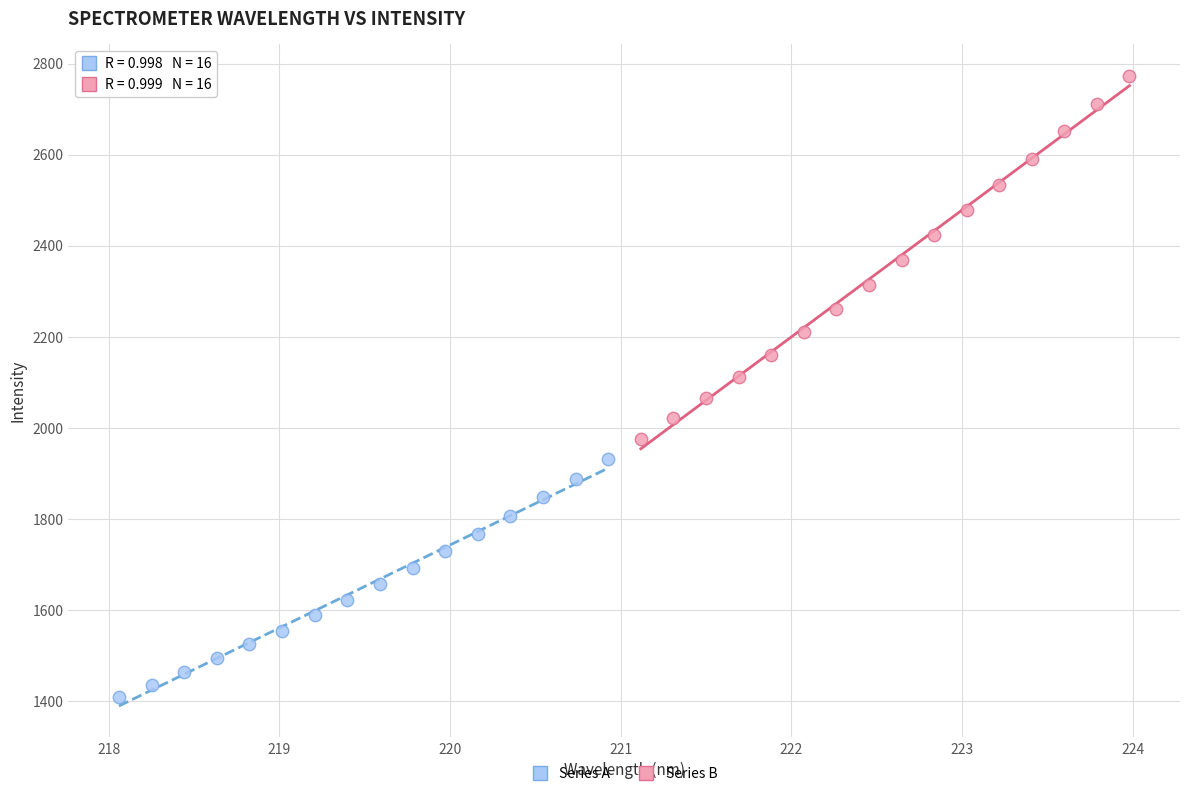

Which series reaches the minimum Y coordinate?

Series A